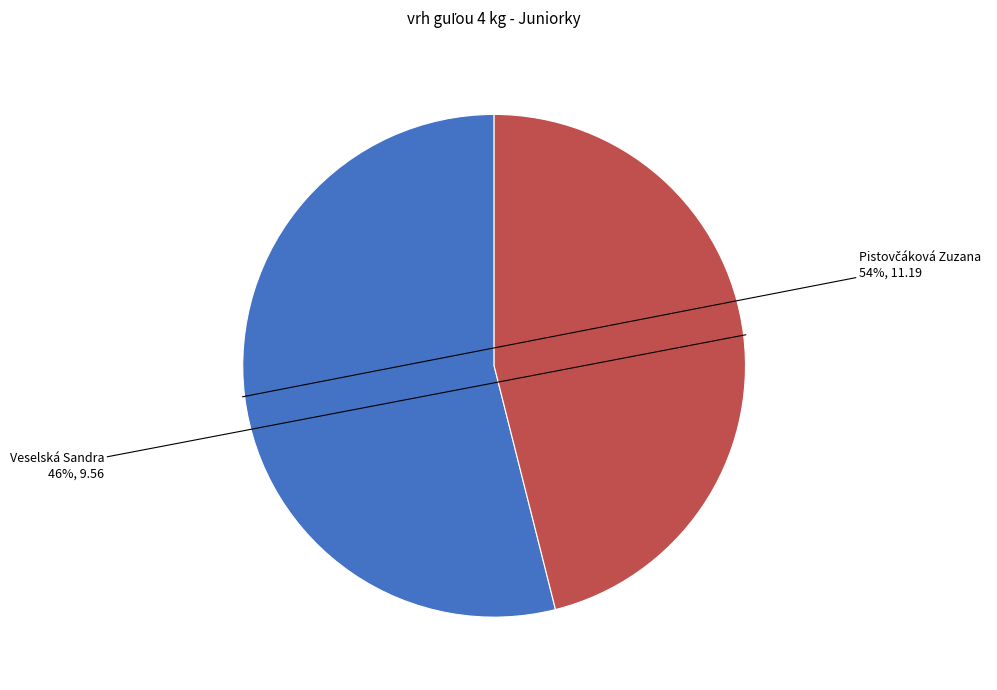

What is the total percentage of Veselská Sandra and Pistovčáková Zuzana?

100.0%